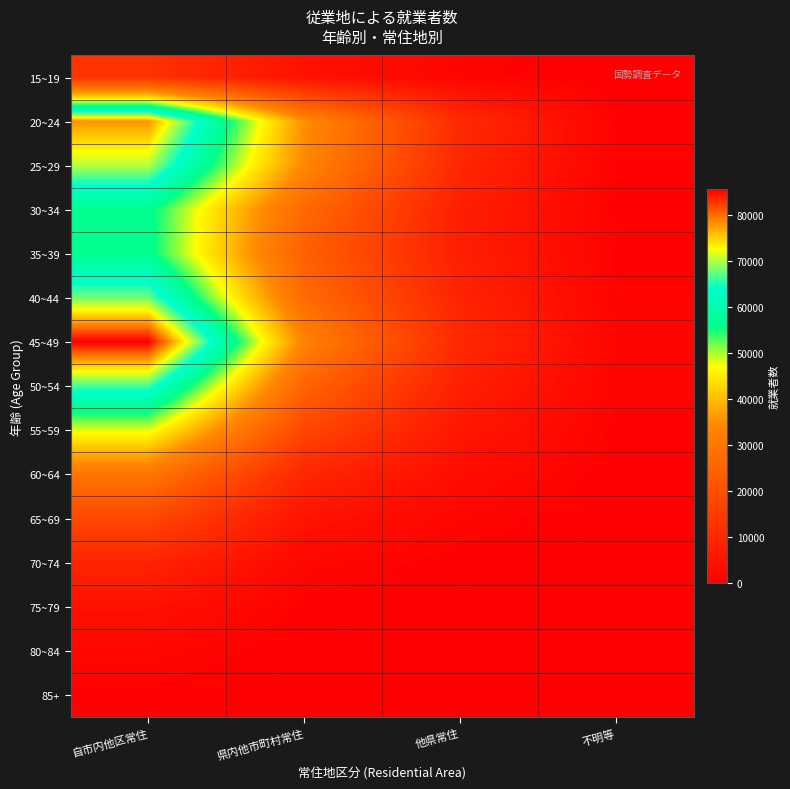

At 他県常住, list the series in order from smallest to largest.

85+, 80~84, 75~79, 70~74, 15~19, 65~69, 60~64, 55~59, 30~34, 35~39, 50~54, 40~44, 25~29, 45~49, 20~24